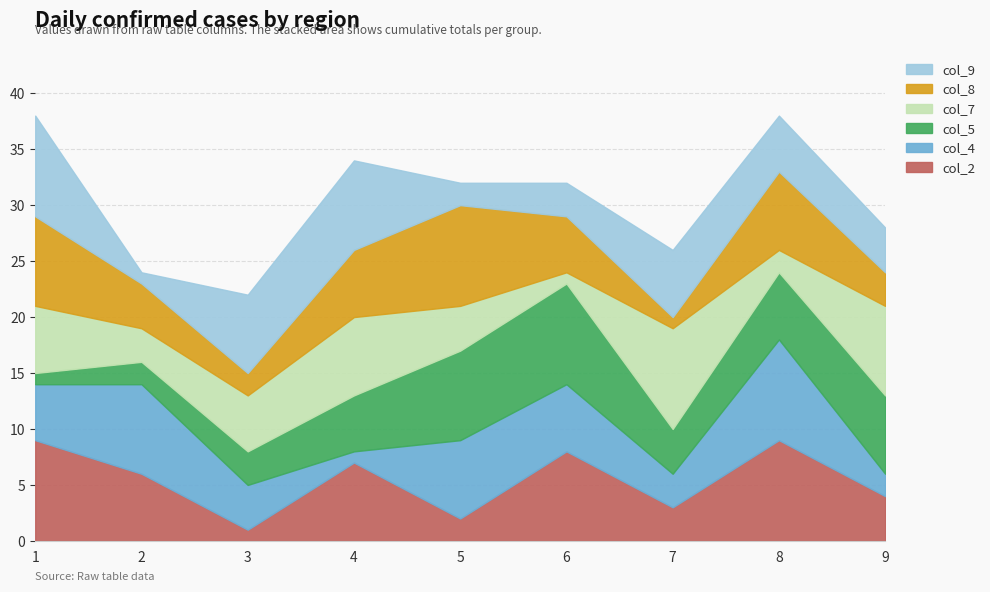

Reading left to right, transcribe all the data shown in this chart.

col_2: 9	6	1	7	2	8	3	9	4
col_4: 5	8	4	1	7	6	3	9	2
col_5: 1	2	3	5	8	9	4	6	7
col_7: 6	3	5	7	4	1	9	2	8
col_8: 8	4	2	6	9	5	1	7	3
col_9: 9	1	7	8	2	3	6	5	4